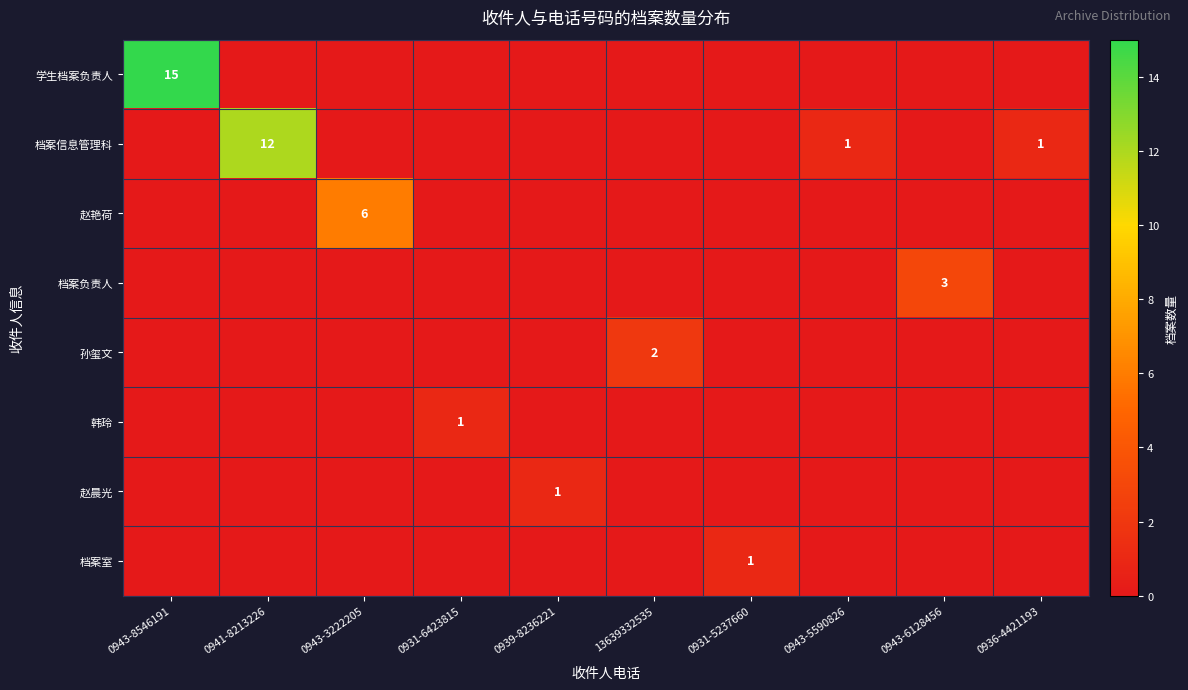

Which label corresponds to the smallest value in the chart?

0941-8213226